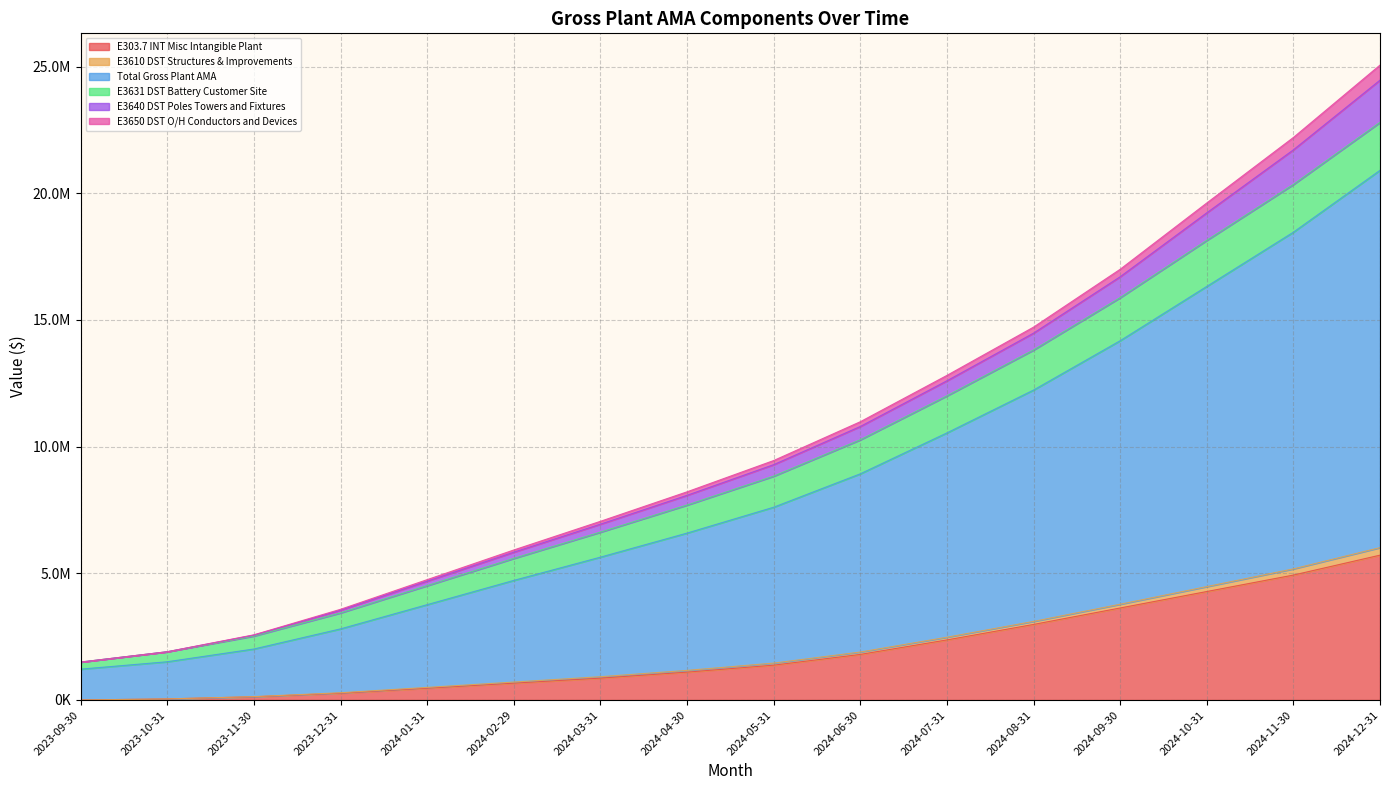

What is the difference between the highest and lowest values at 2024-11-30?

17271938.7